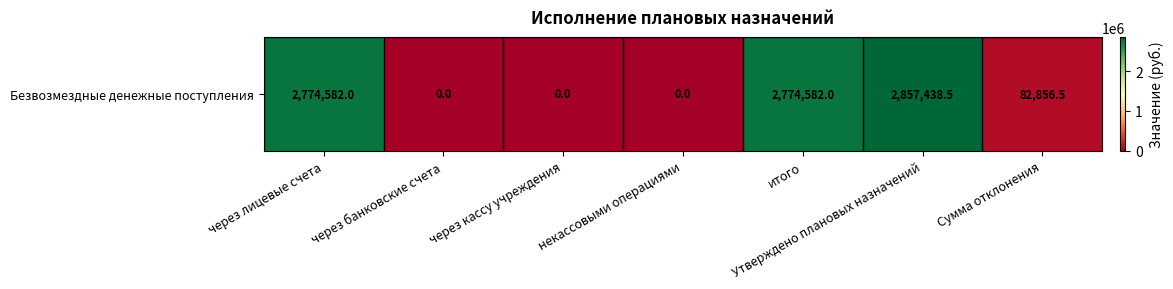

Rank the categories by value from lowest to highest.

через банковские счета, через кассу учреждения, некассовыми операциями, Сумма отклонения, через лицевые счета, итого, Утверждено плановых назначений